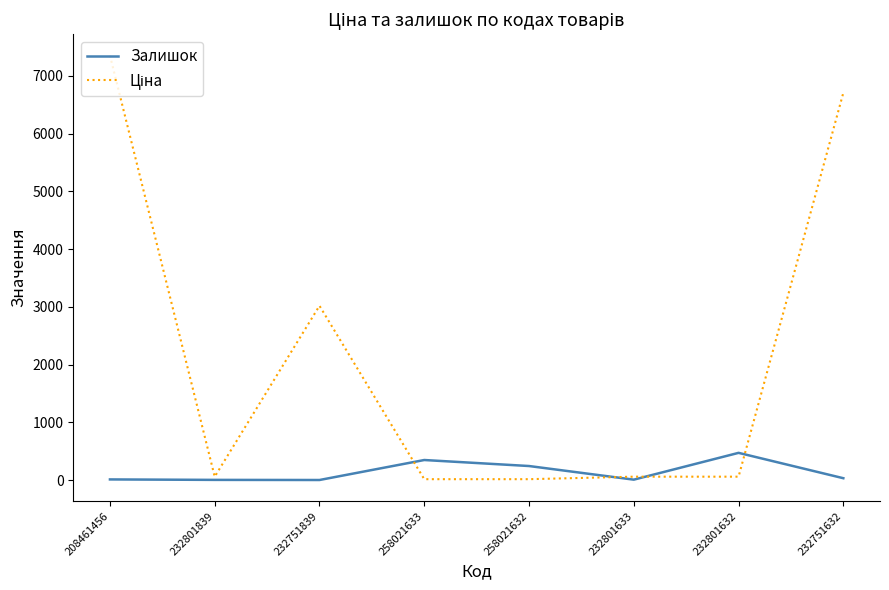

What is the maximum value for Залишок?

471.0